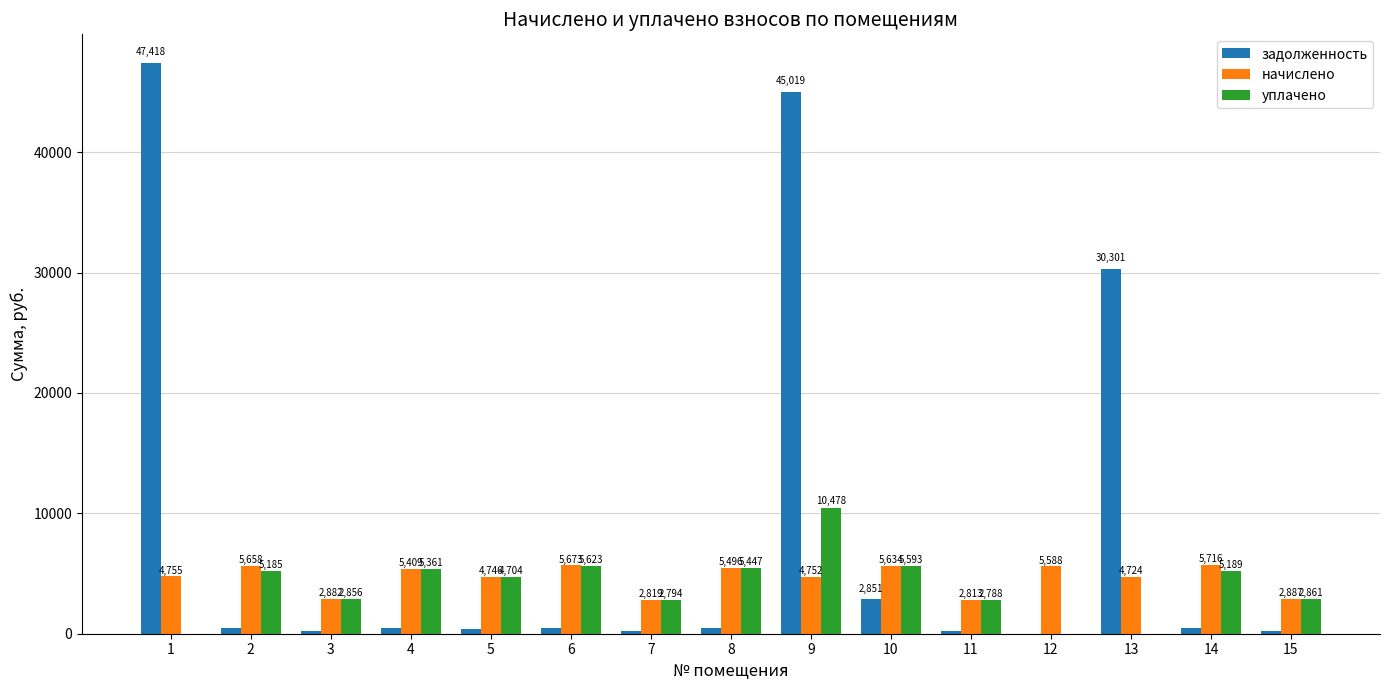

Where does the уплачено series first go above 4704?

2